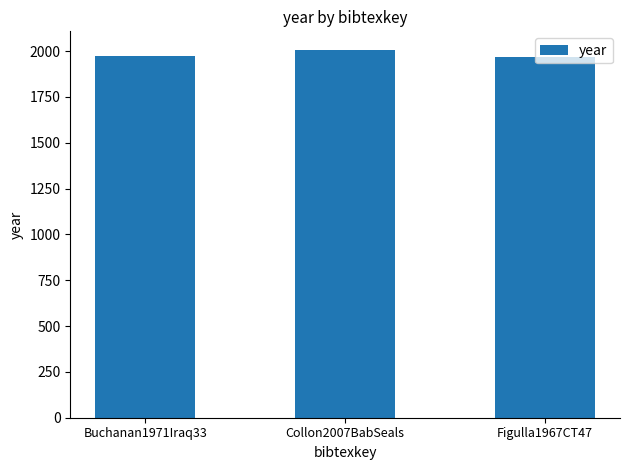

Where is the data nearest to the value 1987?

Buchanan1971Iraq33